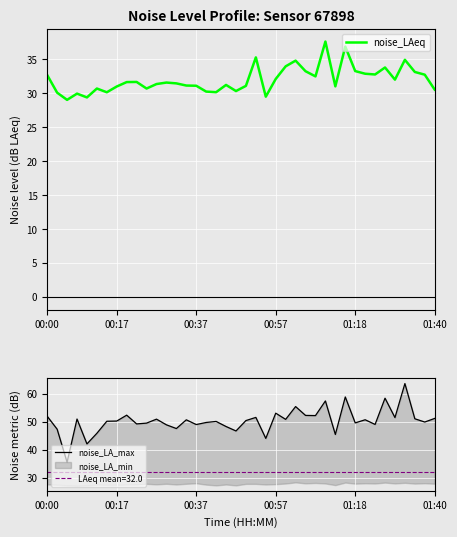

What is the maximum value for noise_LAeq?

37.6